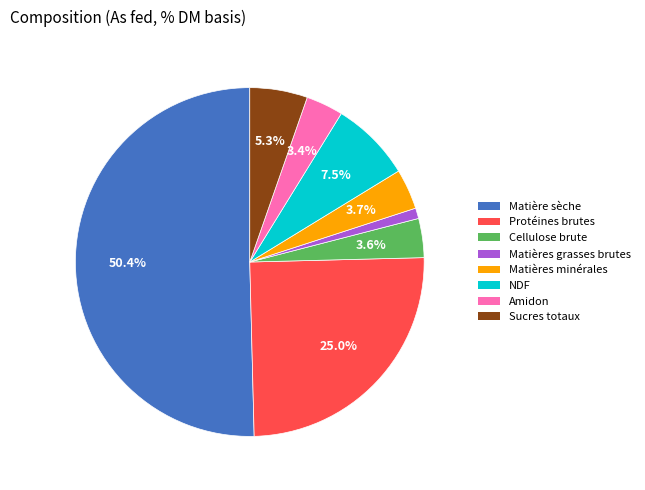

Which category has the smallest portion of the pie?

Matières grasses brutes